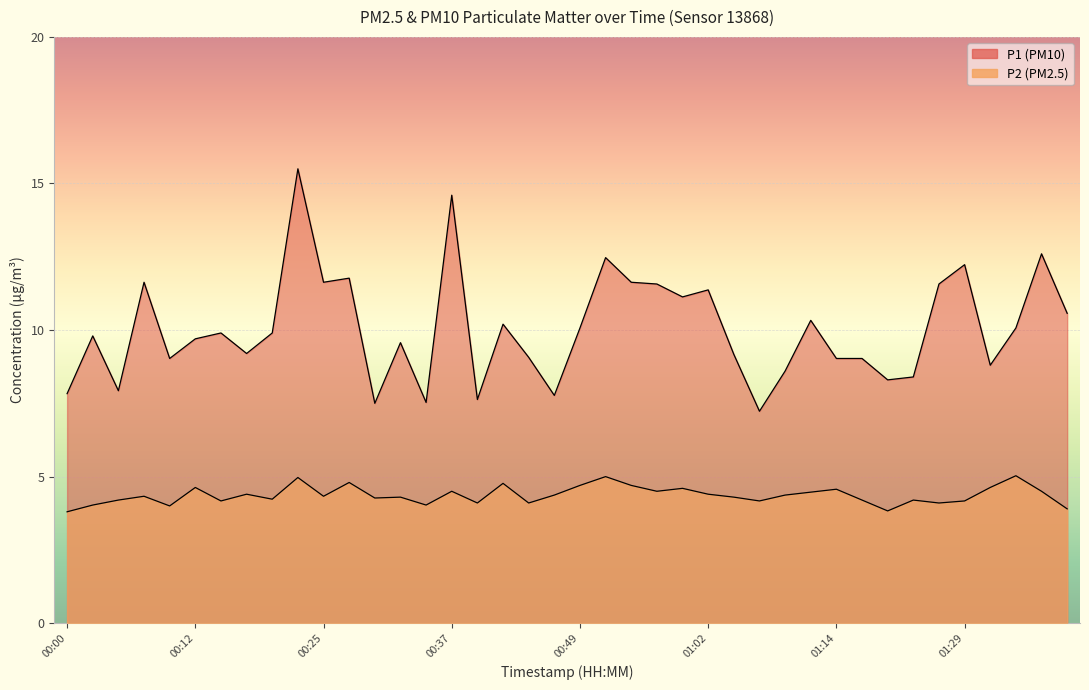

In P2, how many points are lower than both neighbors (excluding endpoints)?

12